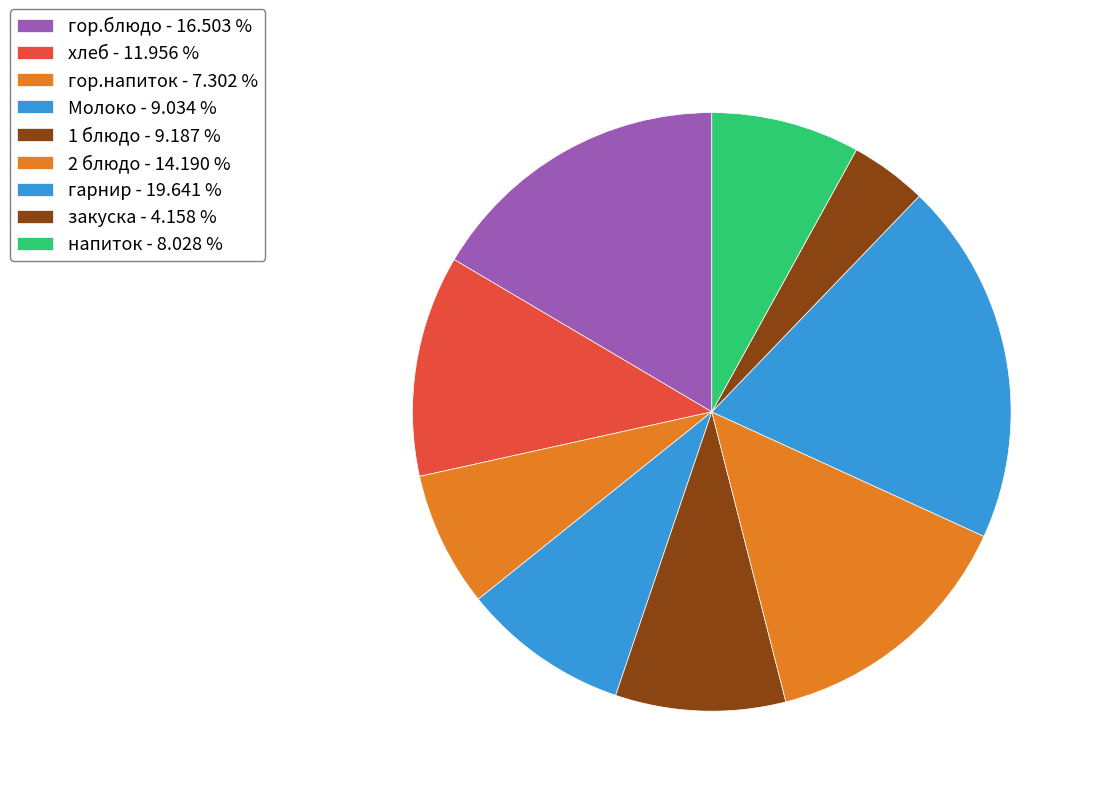

How many slices are in this pie chart?

9